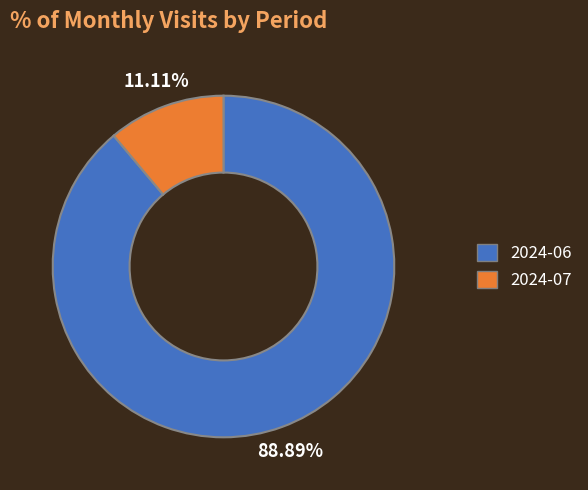

To the nearest percent, what percentage of the pie is 2024-07?

11%